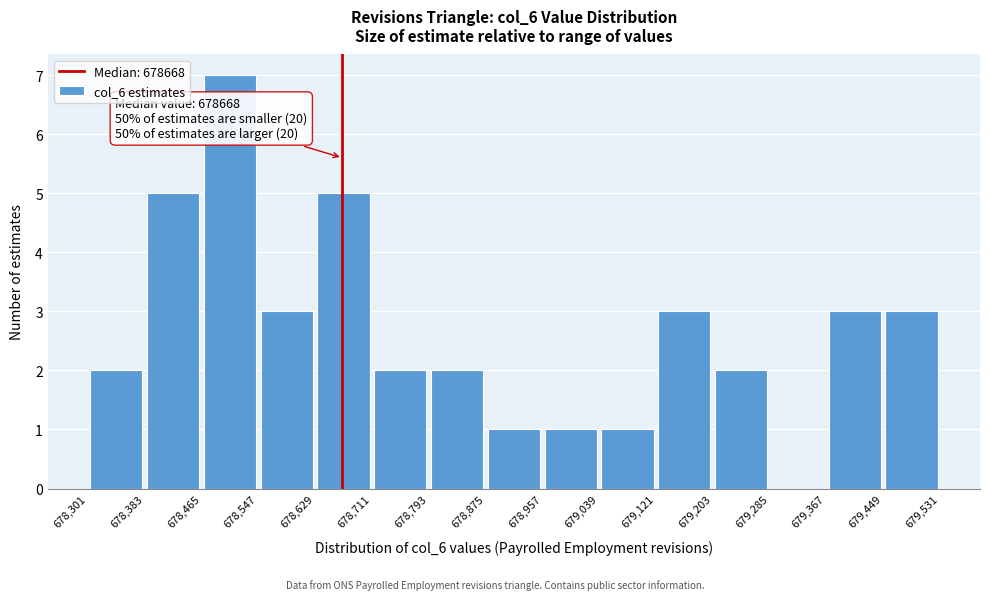

Which range on the x-axis has the tallest bar?

678,465 to 678,547